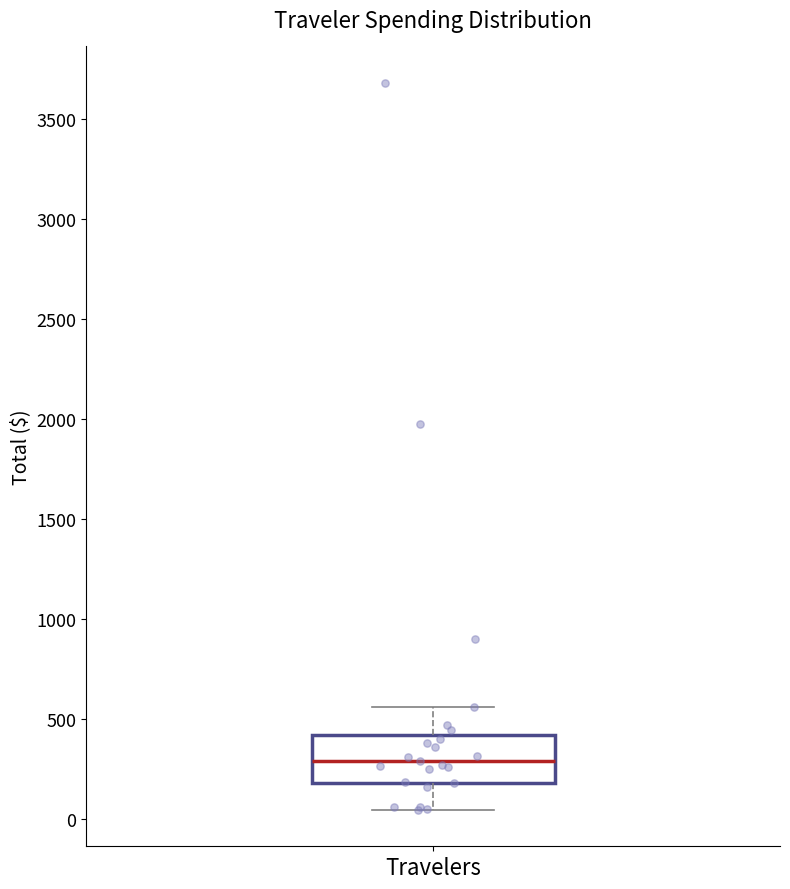

Transcribe this box plot: give where the median line is, the range the box spans, and where the two whiskers end, as read against the y-axis. The values are not printed on the chart, so give them approximately, as read against the axis.

median 300, box 200 to 400, whiskers 50 to 550